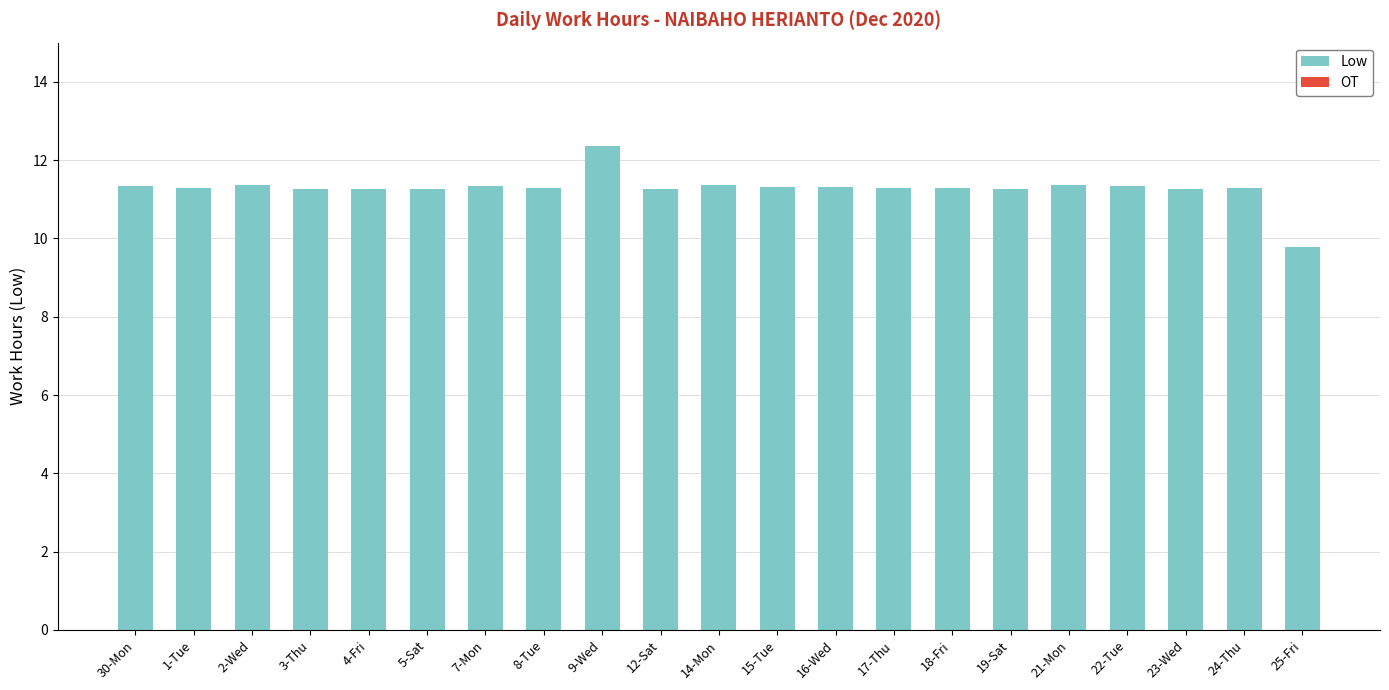

What is the average value?

11.3